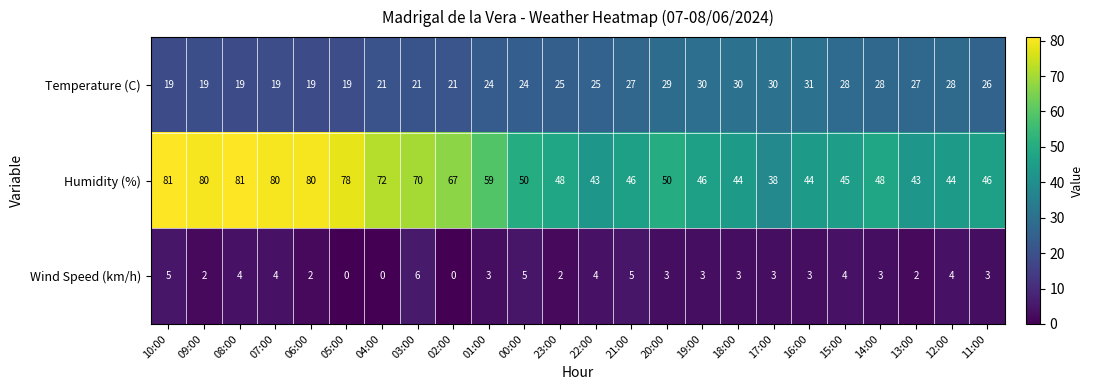

At 01:00, list the series in order from largest to smallest.

Humidity (%), Temperature (C), Wind Speed (km/h)